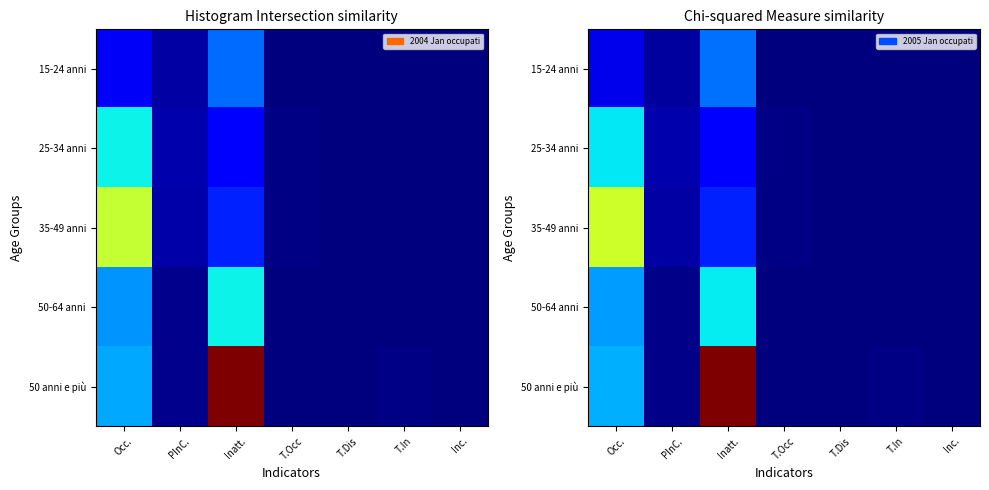

At which label does 50-64 anni reach its minimum?

Inc.